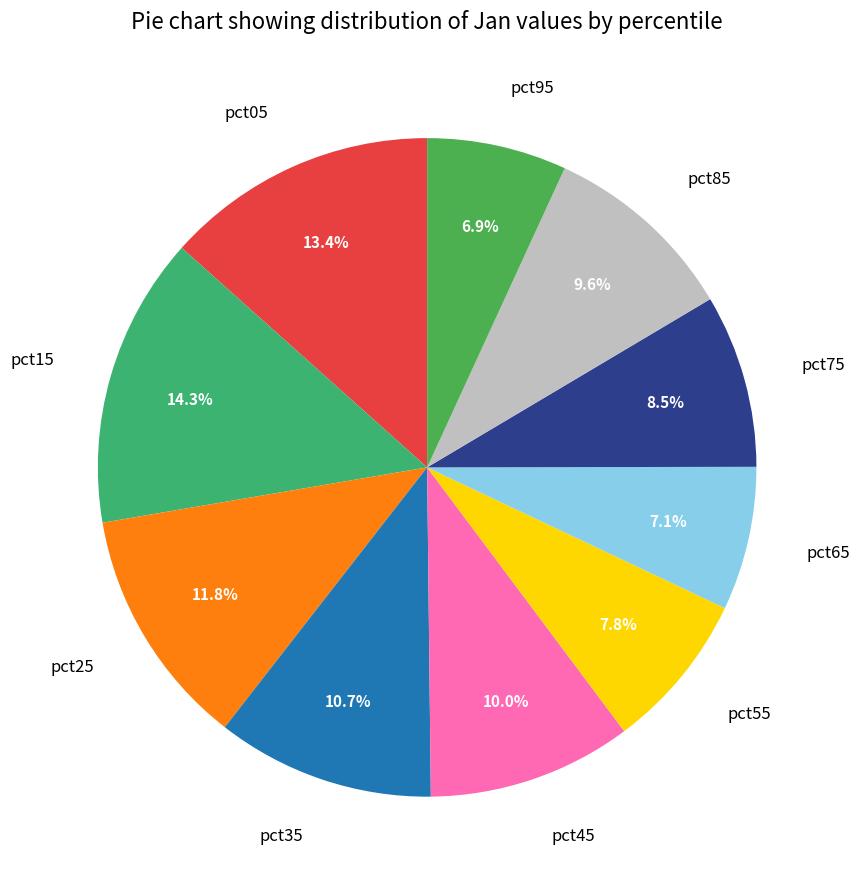

How many slices are in this pie chart?

10